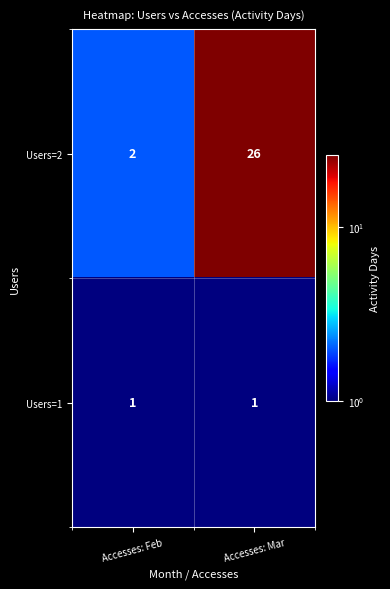

What is the sum of the Users=2 values at Accesses: Mar and Accesses: Feb?

28